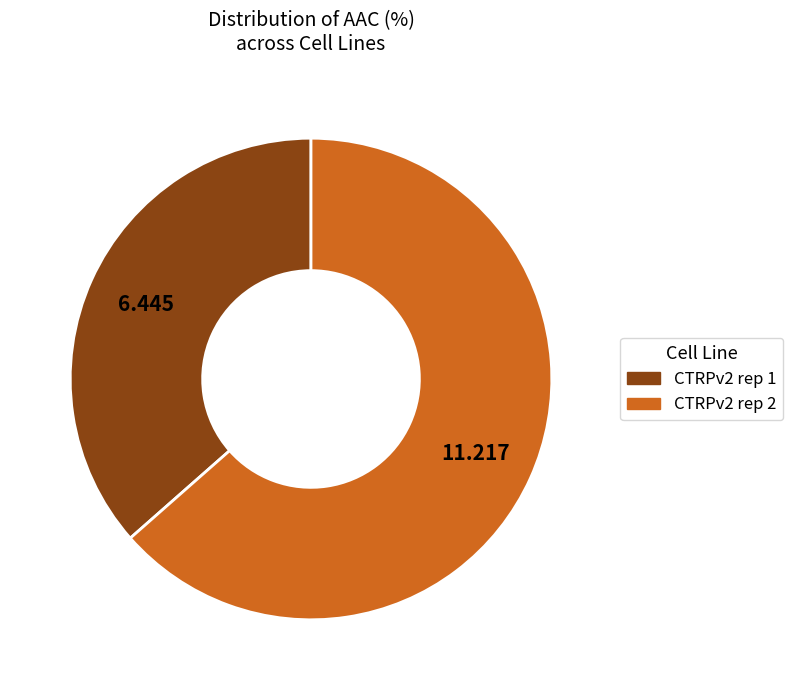

Is it true that CTRPv2 rep 2 is 64% of the pie?

True